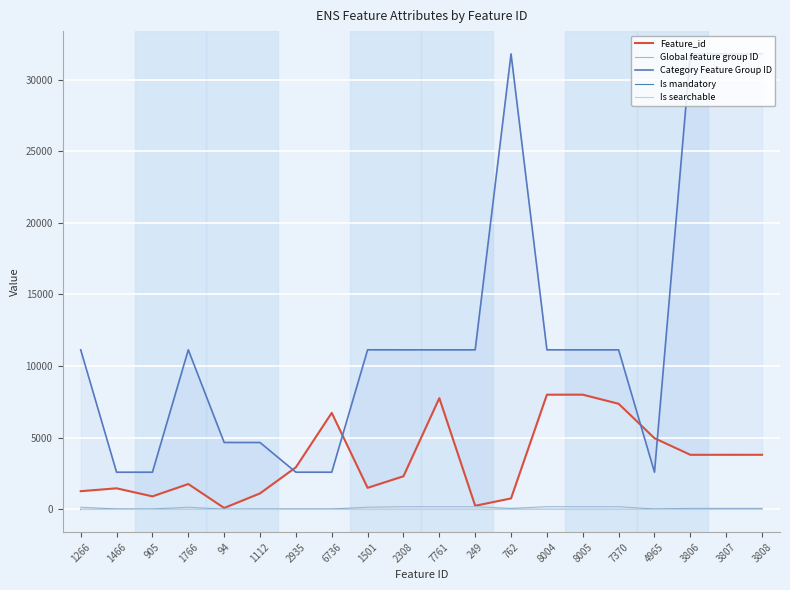

Where is the first local maximum for Feature_id?

1466